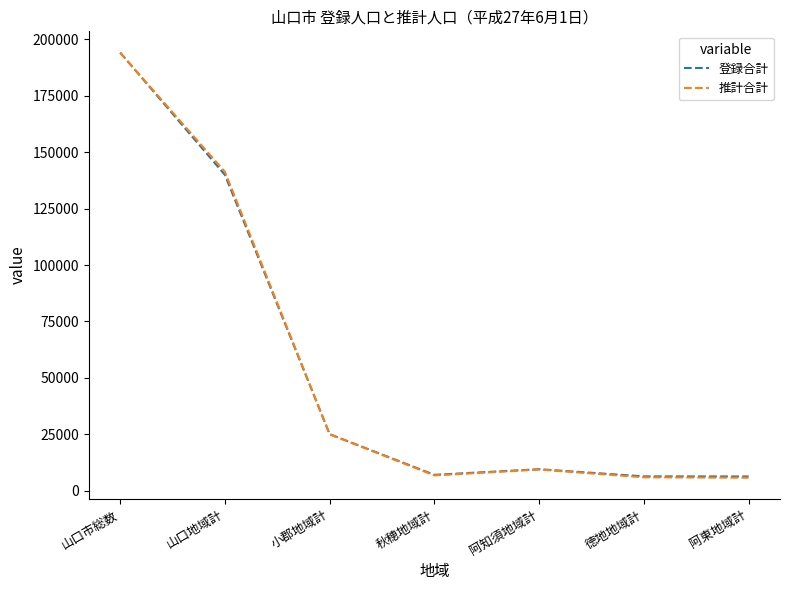

Is it true that 推計合計 equals 141302 at 山口地域計?

True